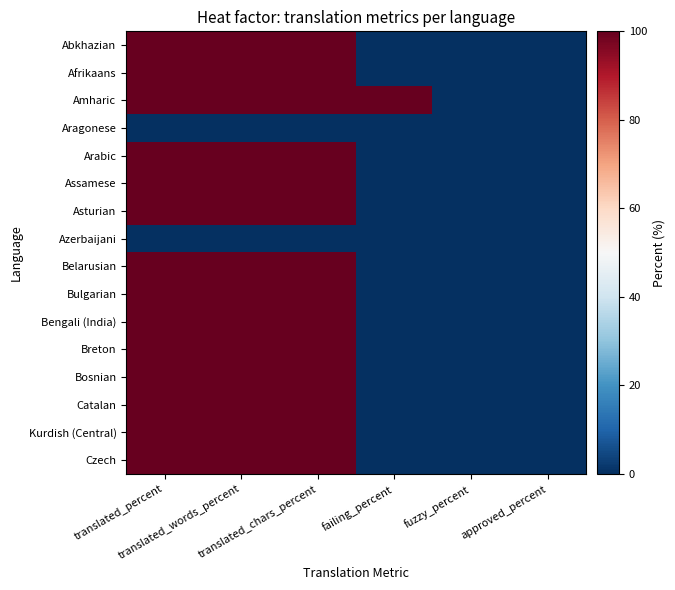

What is the maximum value shown in the chart?

100